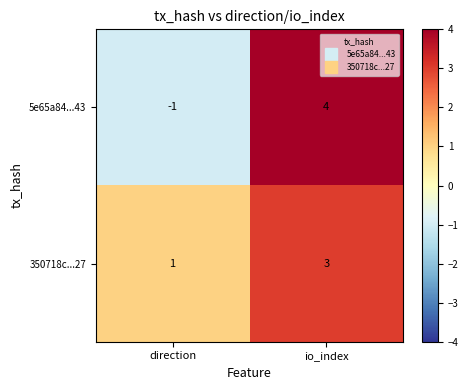

At io_index, list the series in order from largest to smallest.

5e65a84...43, 350718c...27